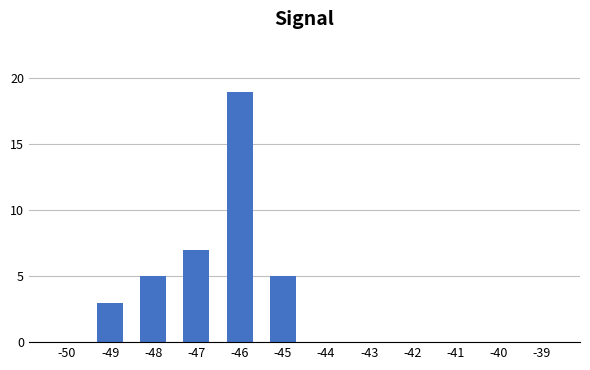

Does the chart contain stacked bars?

No